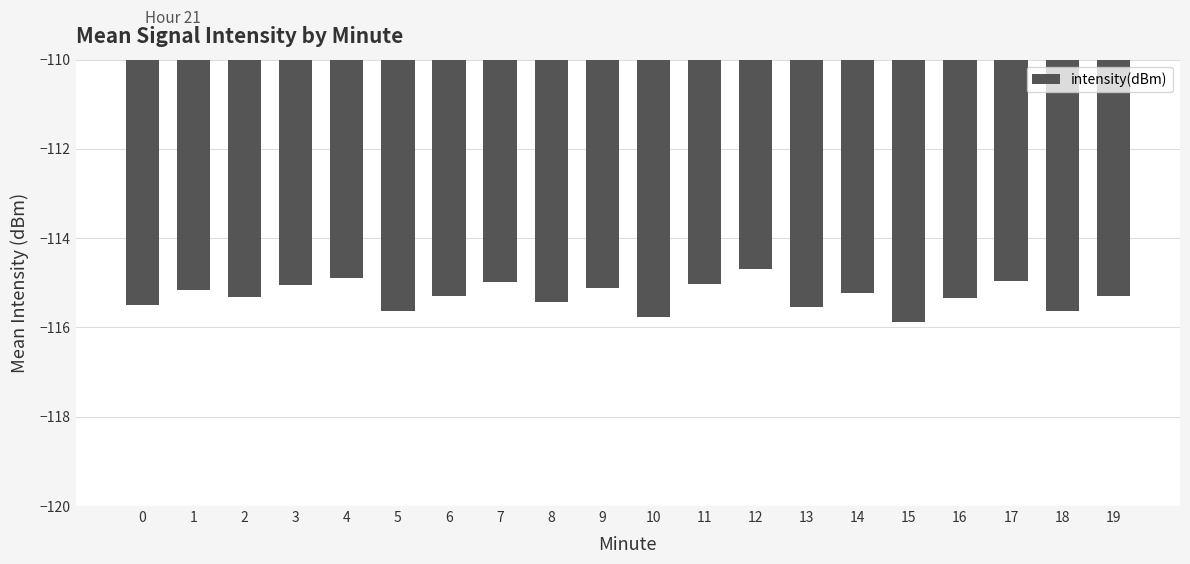

At which label does the data first exceed -115?

4